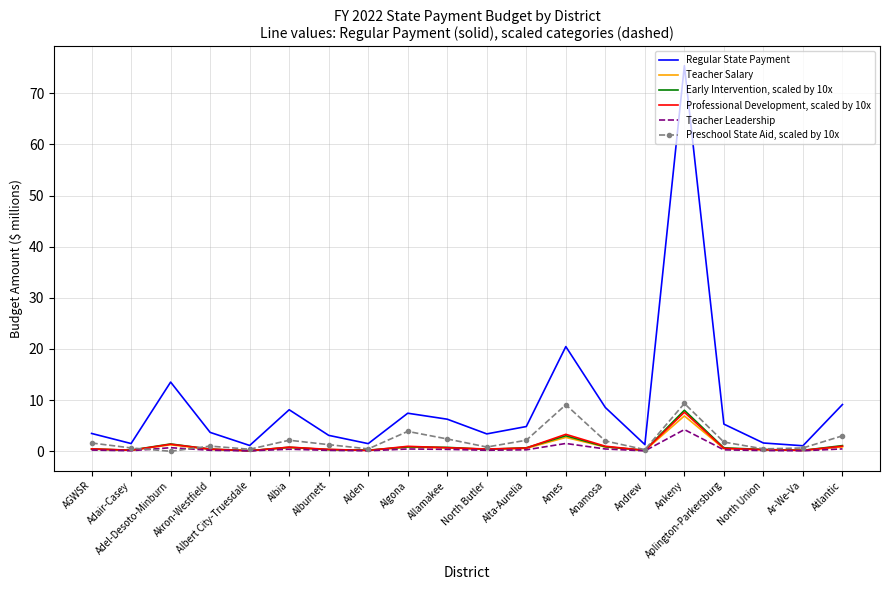

Which series has the largest range (max minus min)?

Regular State Payment